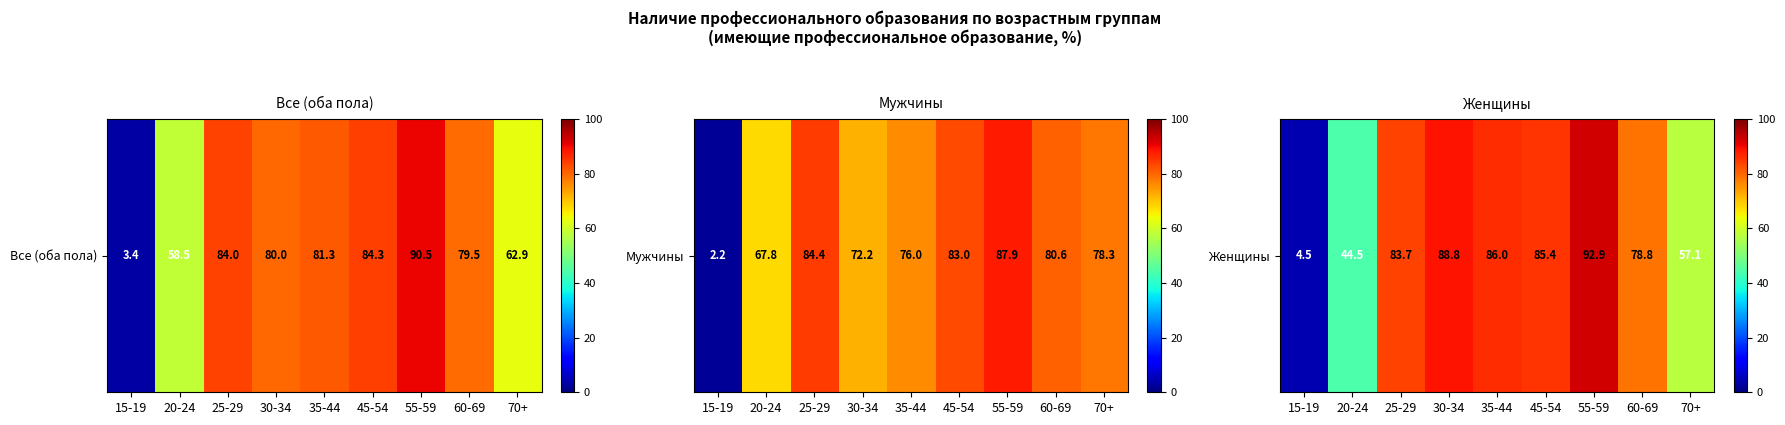

What is the change in value from 15-19 to 70+?

+52.5